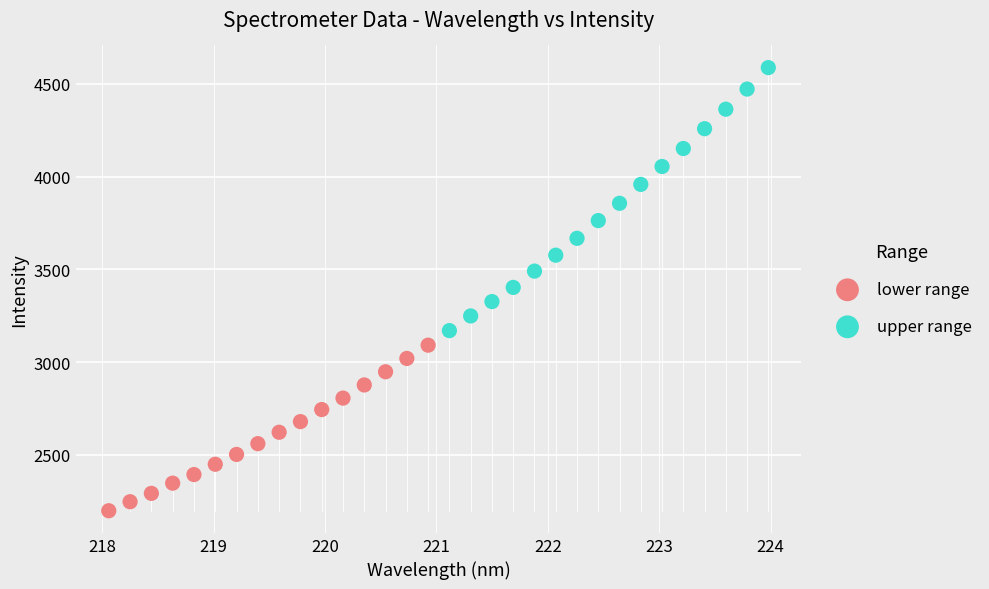

Which series reaches the minimum Y coordinate?

lower range